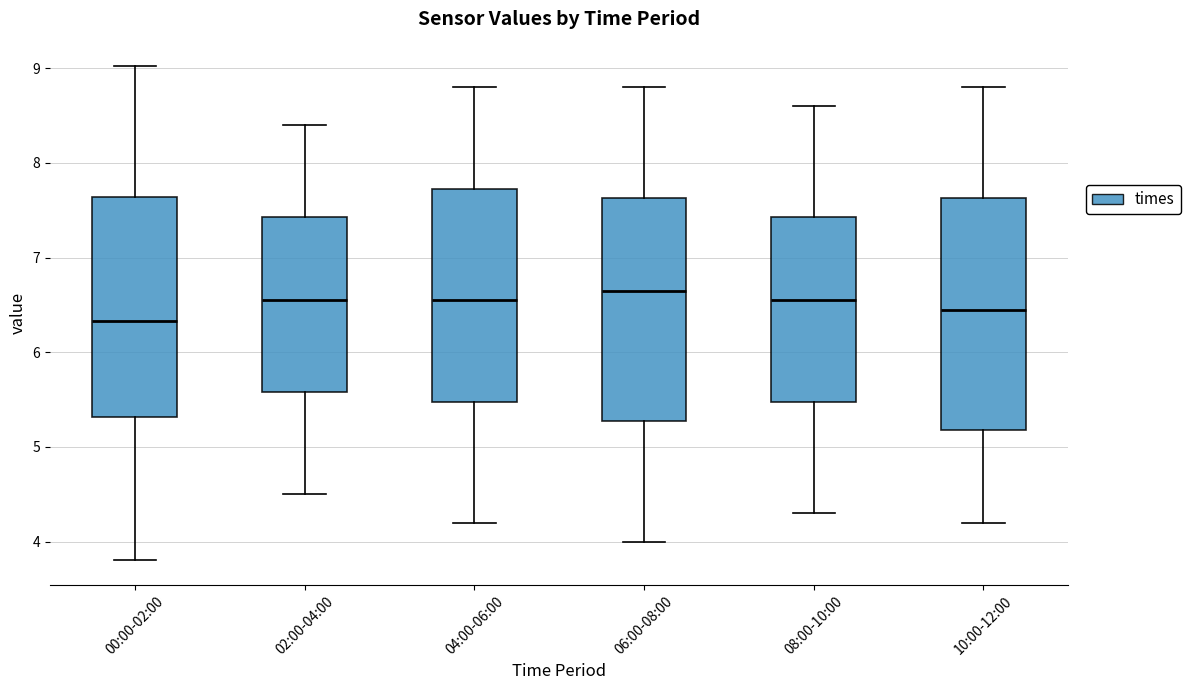

Which box has the lowest median line?

00:00-02:00